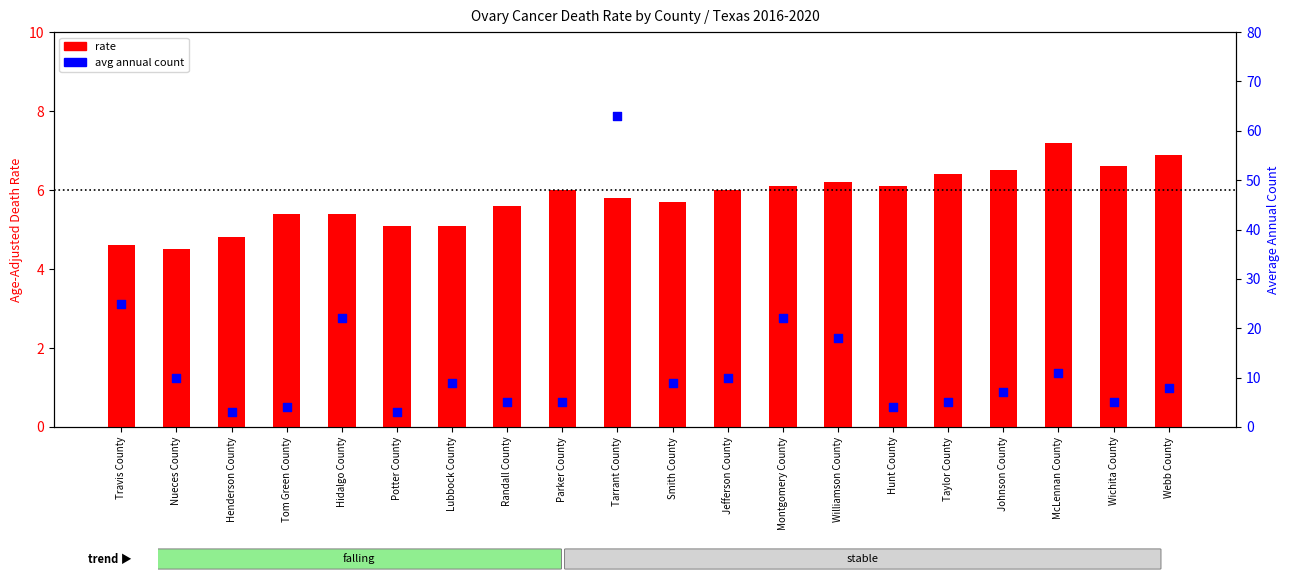

At how many categories does at least one series exceed 5?

19